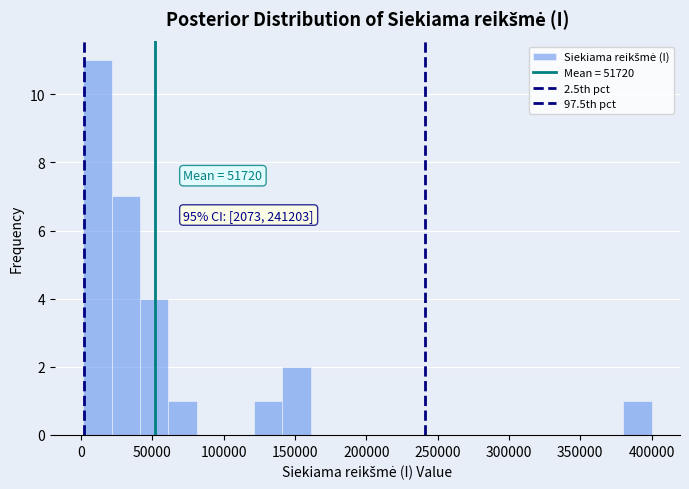

Read against the x-axis, roughly where is the centre of the tallest bar?

10000